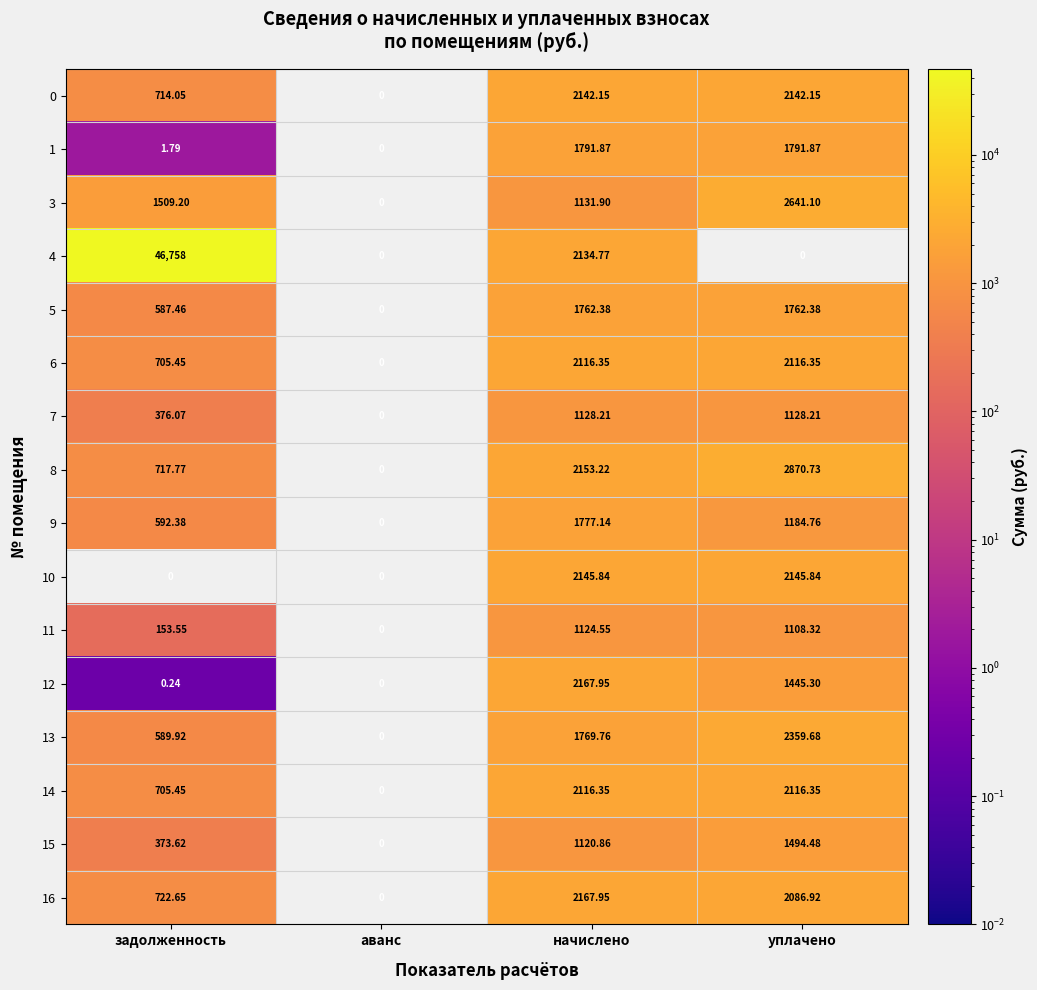

Where is 11 nearest to the value 562?

задолженность